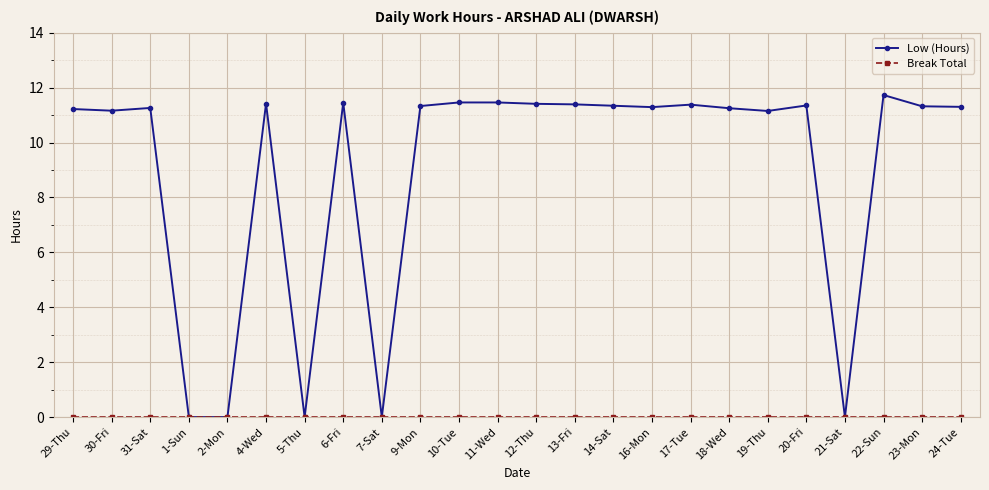

Which series has the largest total across all categories?

Low (Hours)